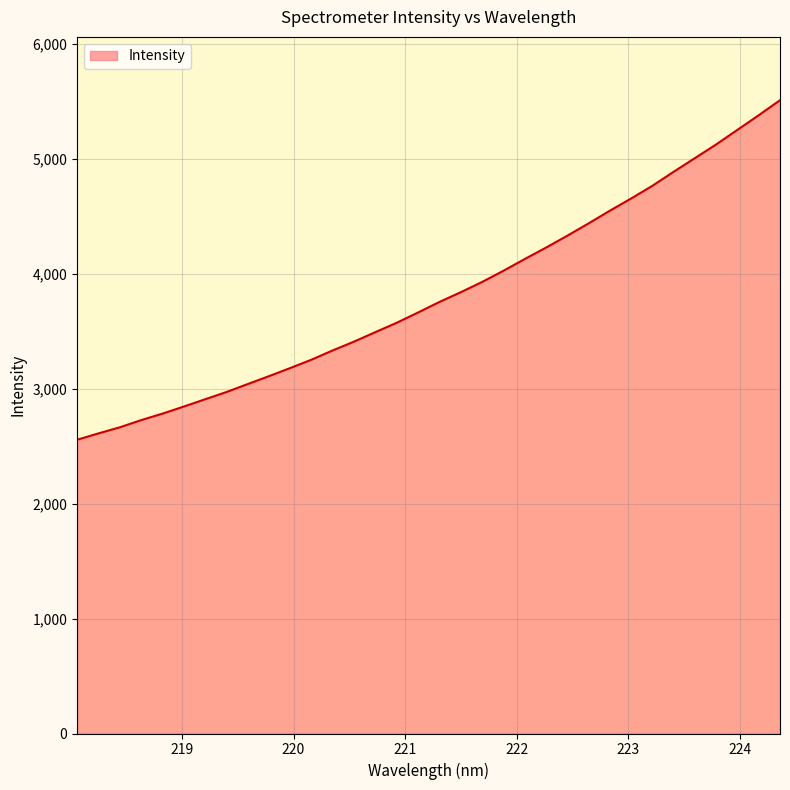

What is the greatest value displayed?

5509.9